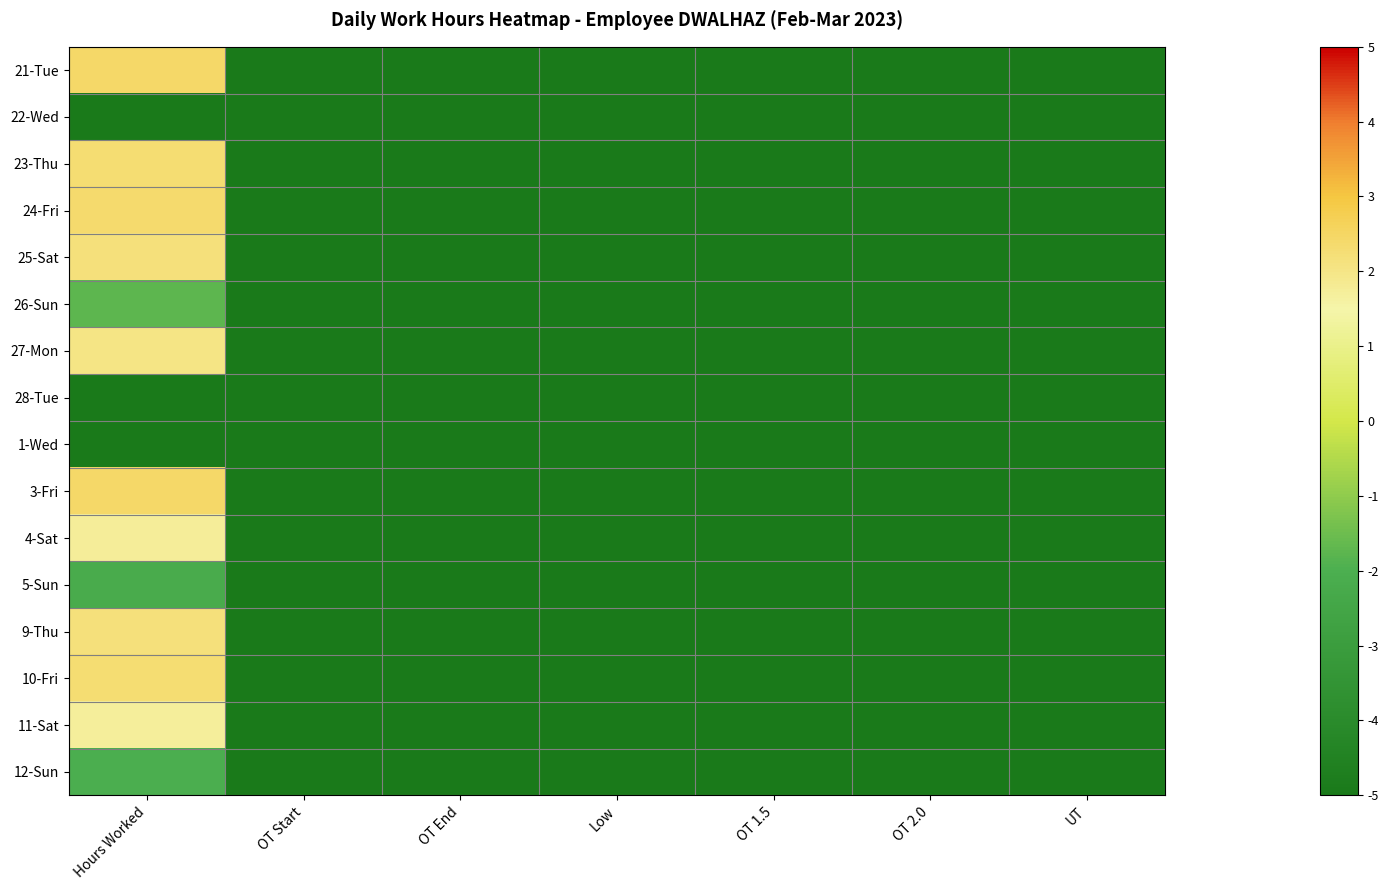

List the series in order of their peak value, lowest first.

22-Wed, 28-Tue, 1-Wed, 5-Sun, 12-Sun, 26-Sun, 11-Sat, 4-Sat, 27-Mon, 25-Sat, 9-Thu, 23-Thu, 10-Fri, 24-Fri, 3-Fri, 21-Tue